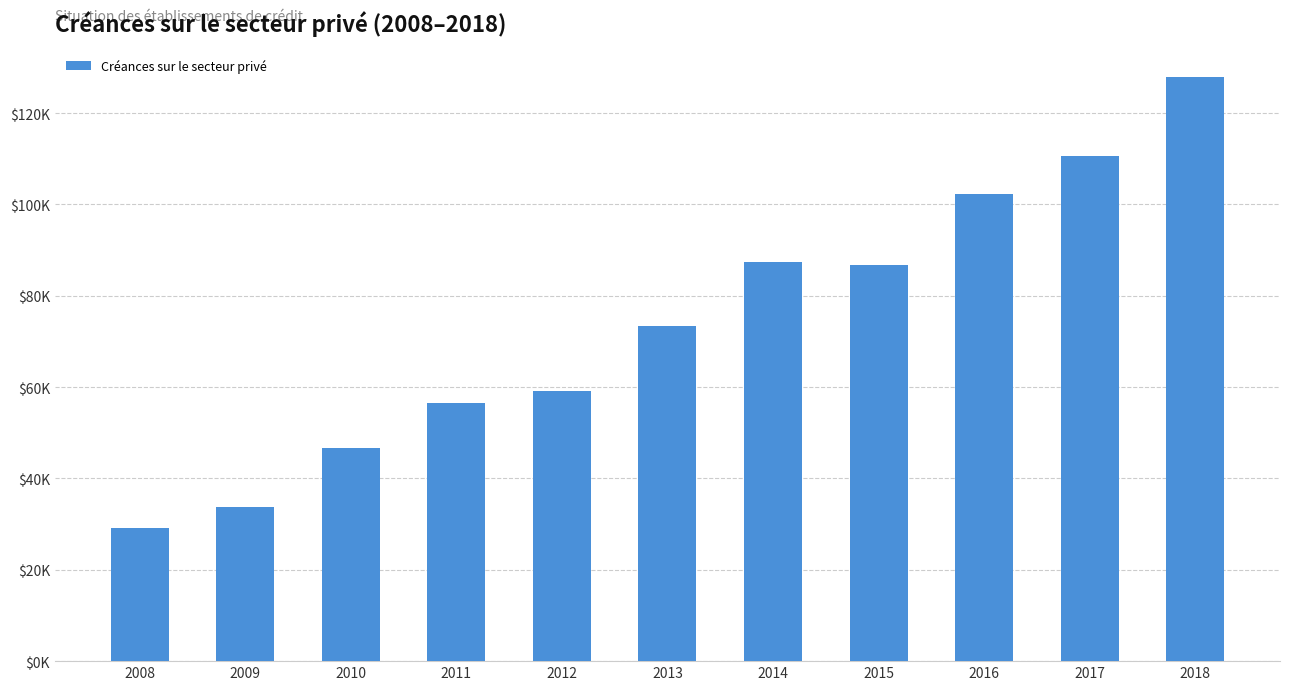

What is the minimum value shown in the chart?

29148.8